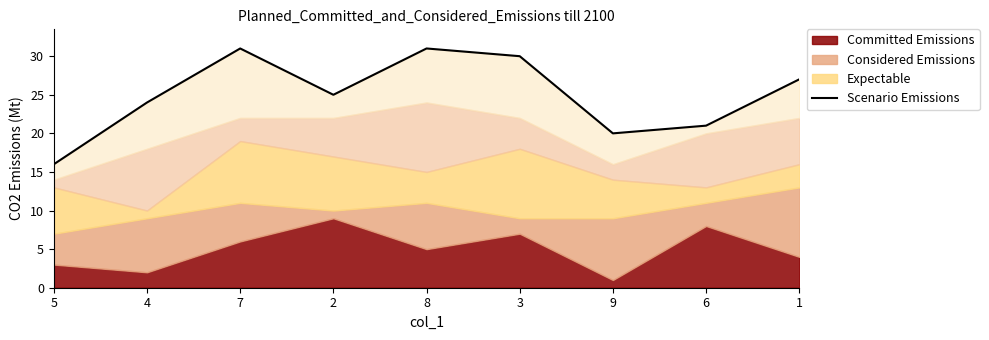

How many lines are shown in the chart?

1